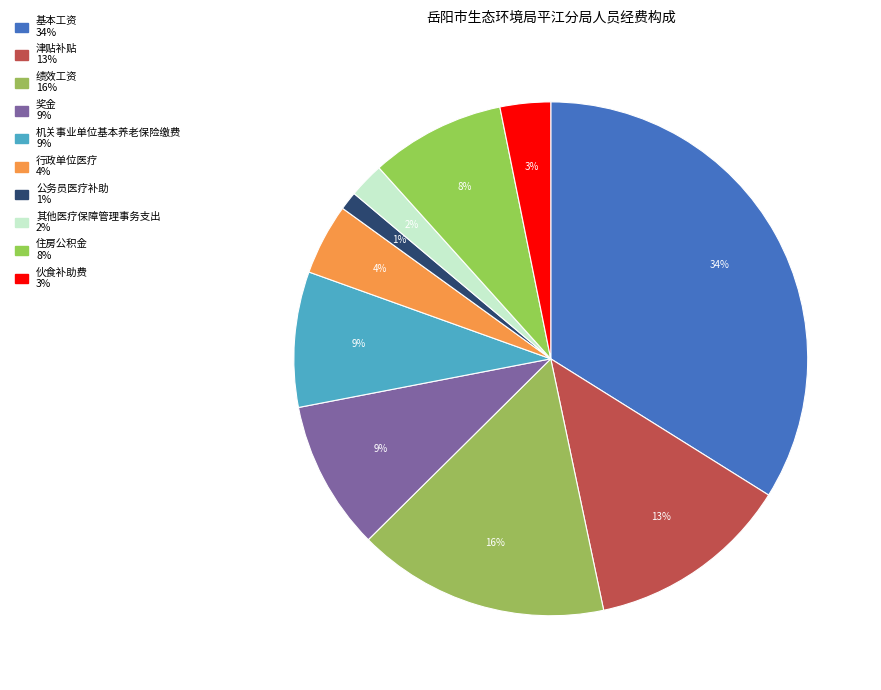

How many segments does this pie chart have?

10